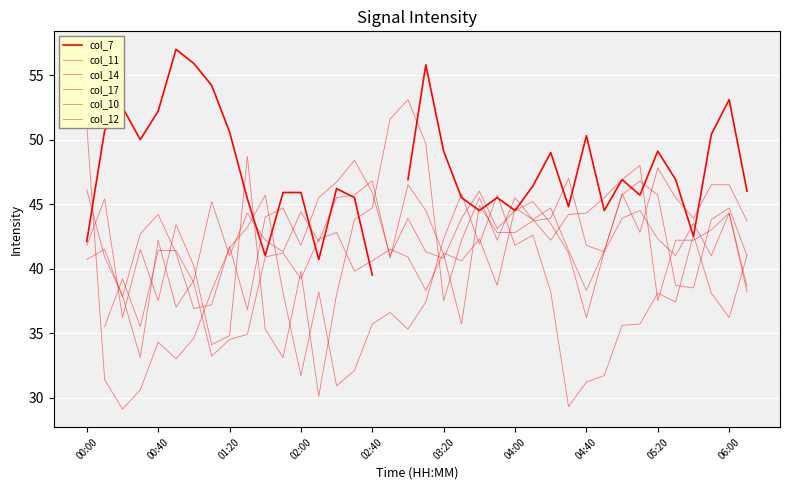

Which series has the largest range (max minus min)?

col_17